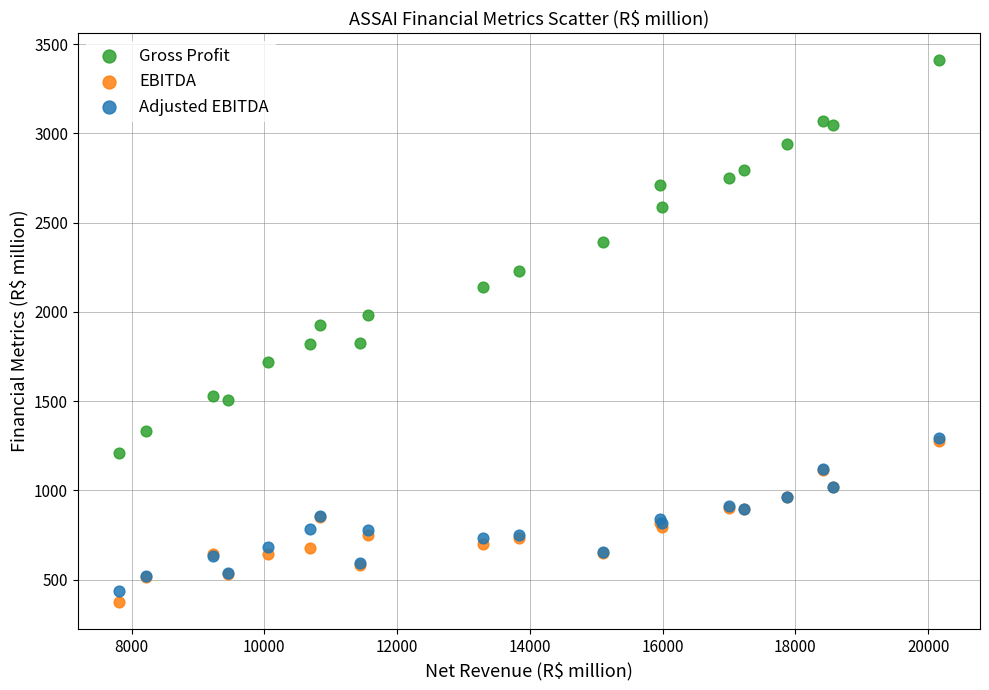

Which series has the largest Y range (max minus min)?

Gross Profit